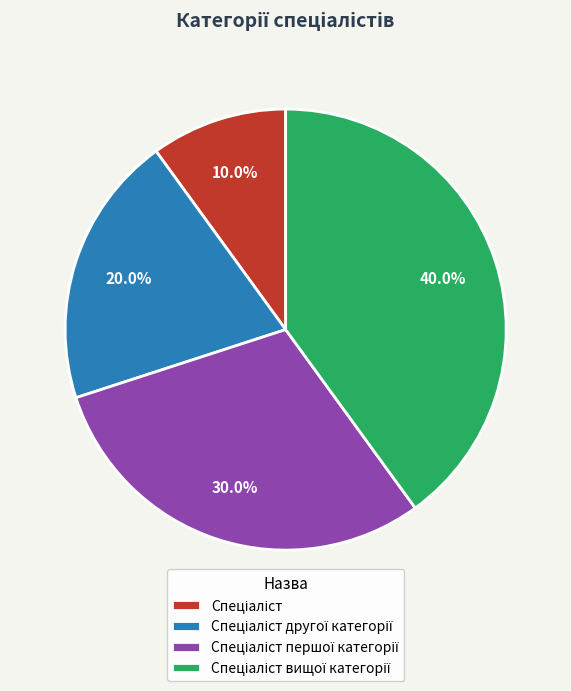

Does any single category account for the majority?

No